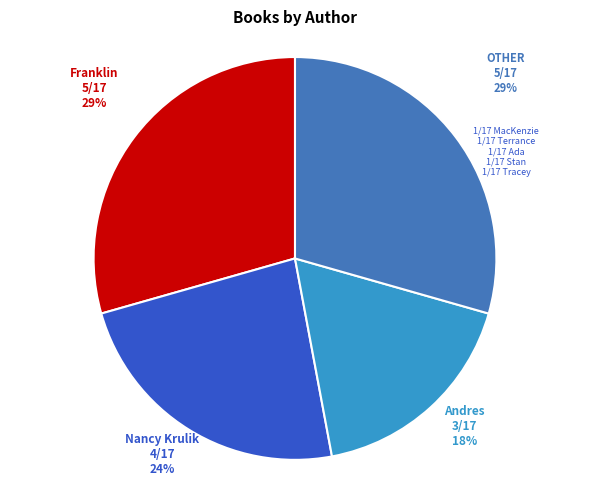

To the nearest percent, what is the average slice percentage?

25%